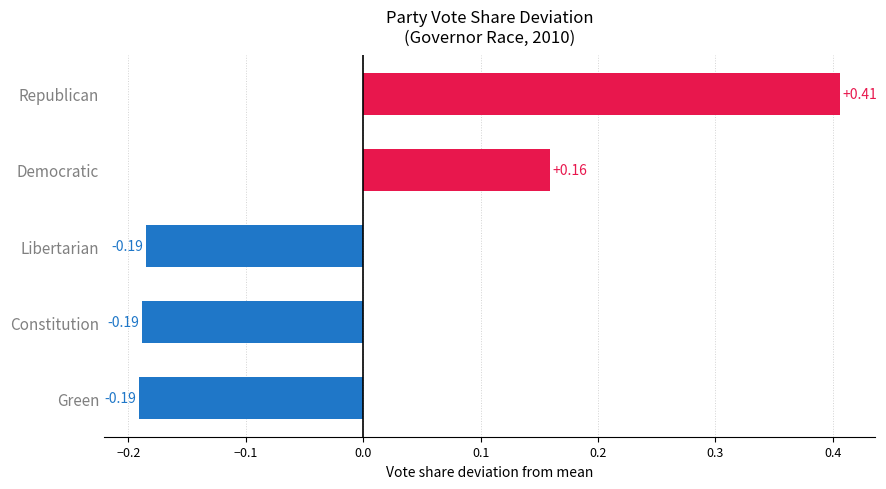

What is the change in value from Constitution to Republican?

+0.6